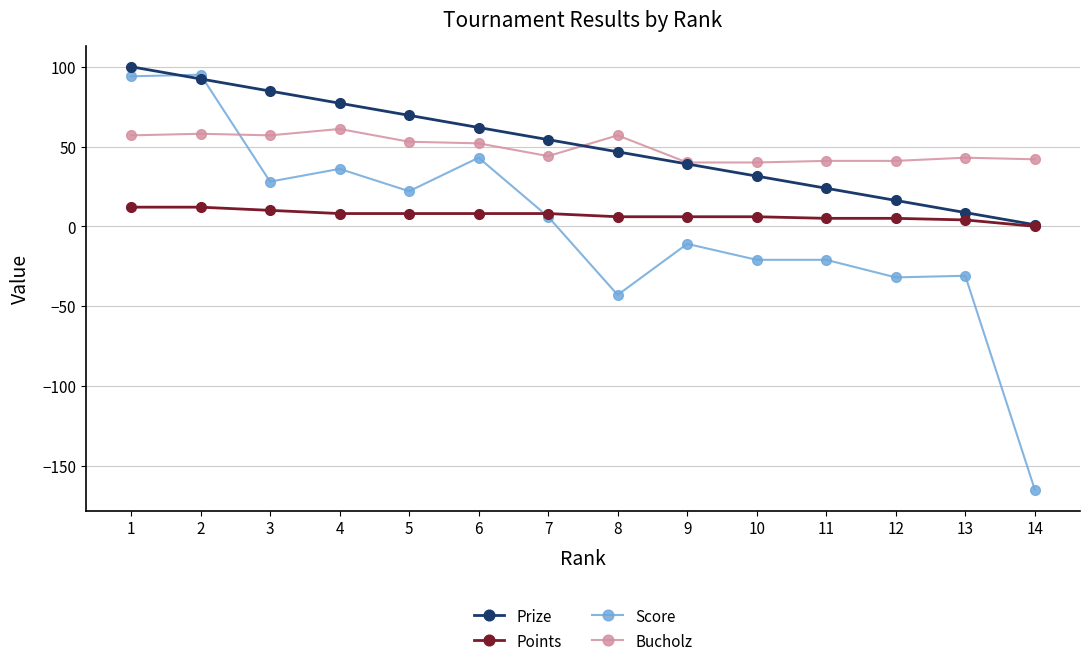

What is the smallest value displayed?

-165.0